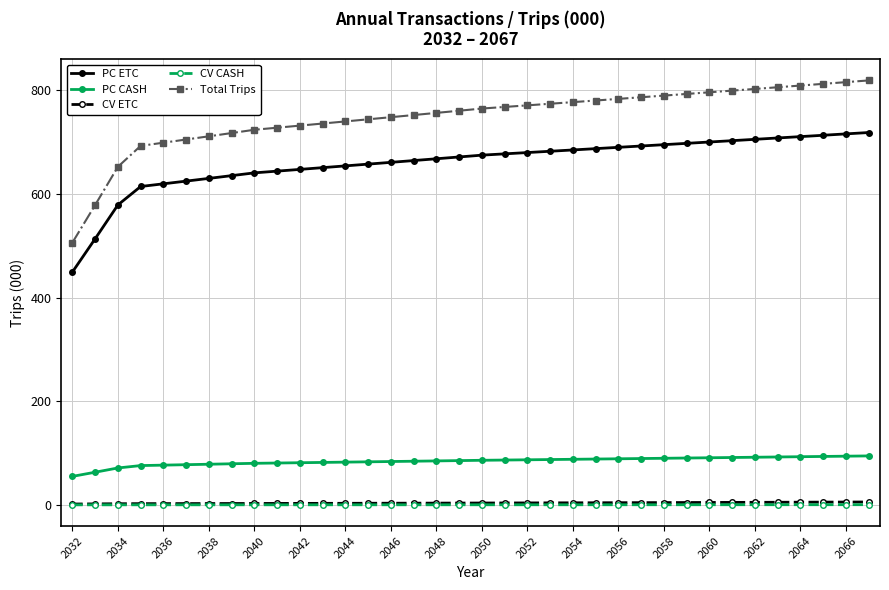

What is the value of the CV CASH point at the 8th from the left?

0.2